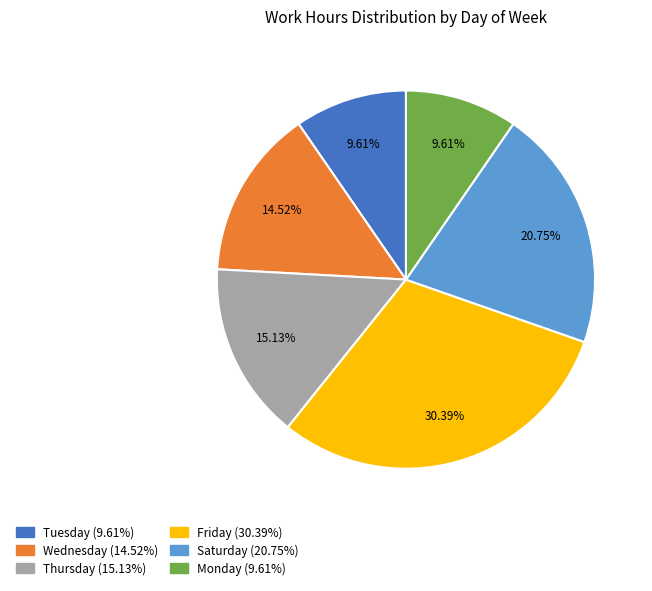

Does any single category account for the majority?

No